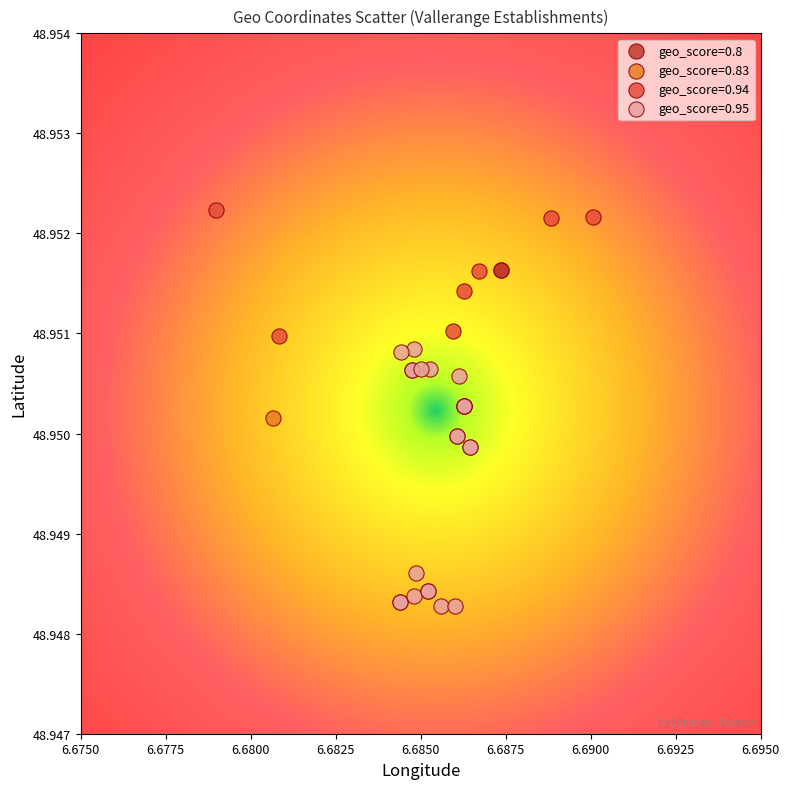

Which series contains the highest Y value?

geo_score=0.94